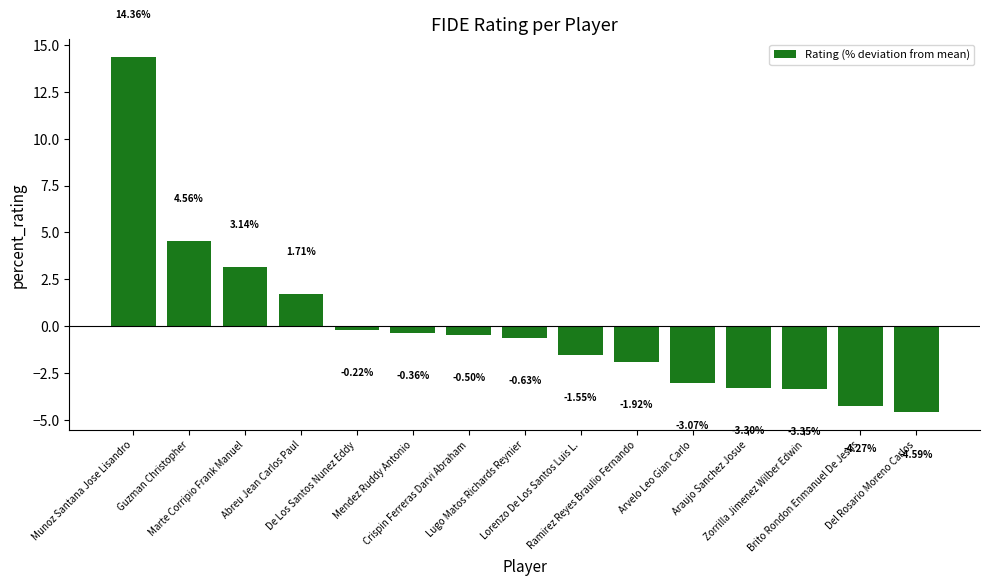

The chart shows a value of 0.6 at Abreu Jean Carlos Paul. True or false?

False